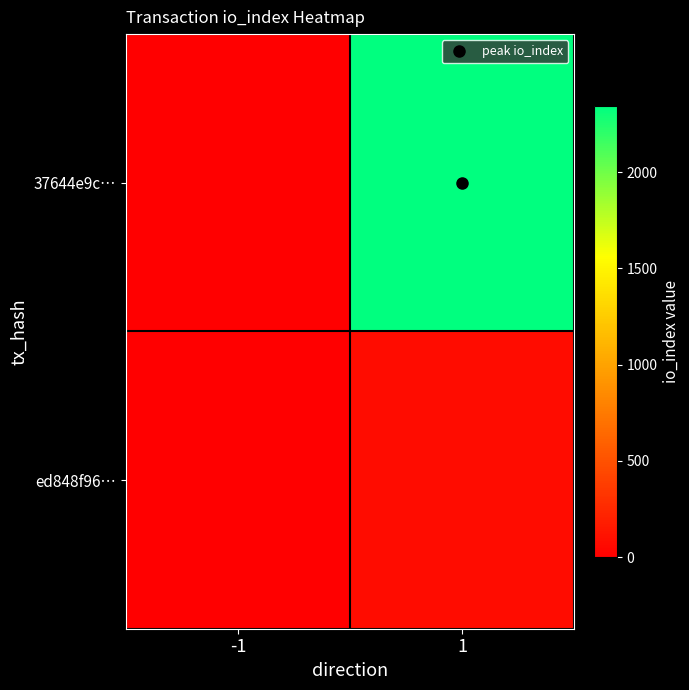

At how many categories does at least one series exceed 844?

1